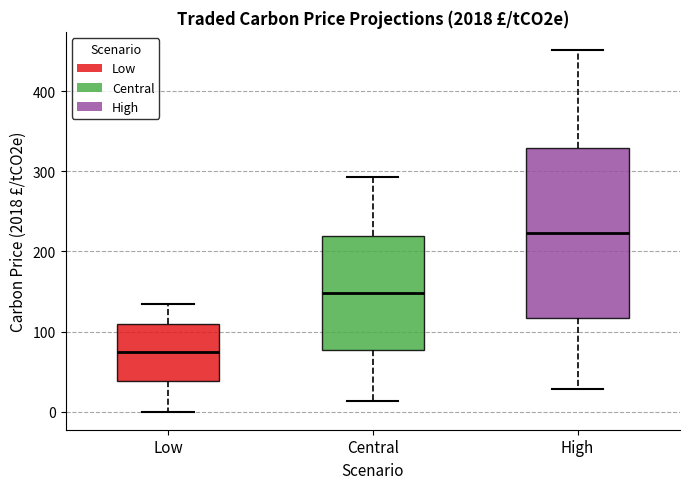

Where is the lower edge of the box for Central on the y-axis? The values are not printed on the chart, so give them approximately, as read against the axis.

80